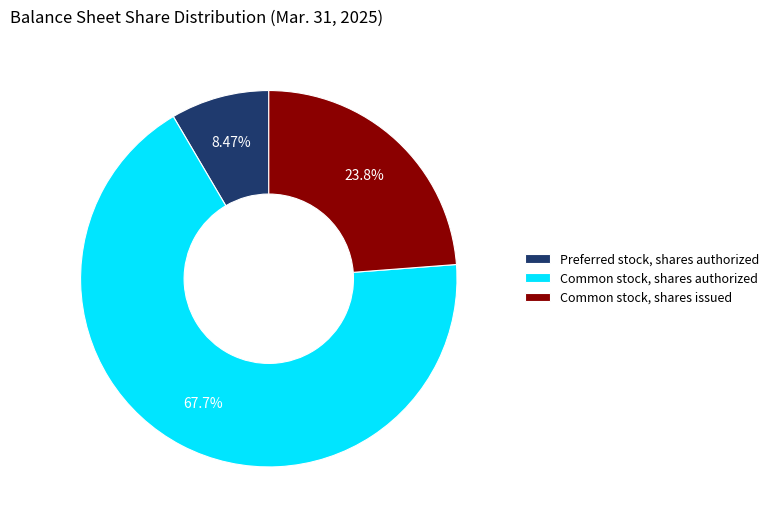

Do Common stock, shares authorized and Preferred stock, shares authorized together represent more than half of the pie?

Yes